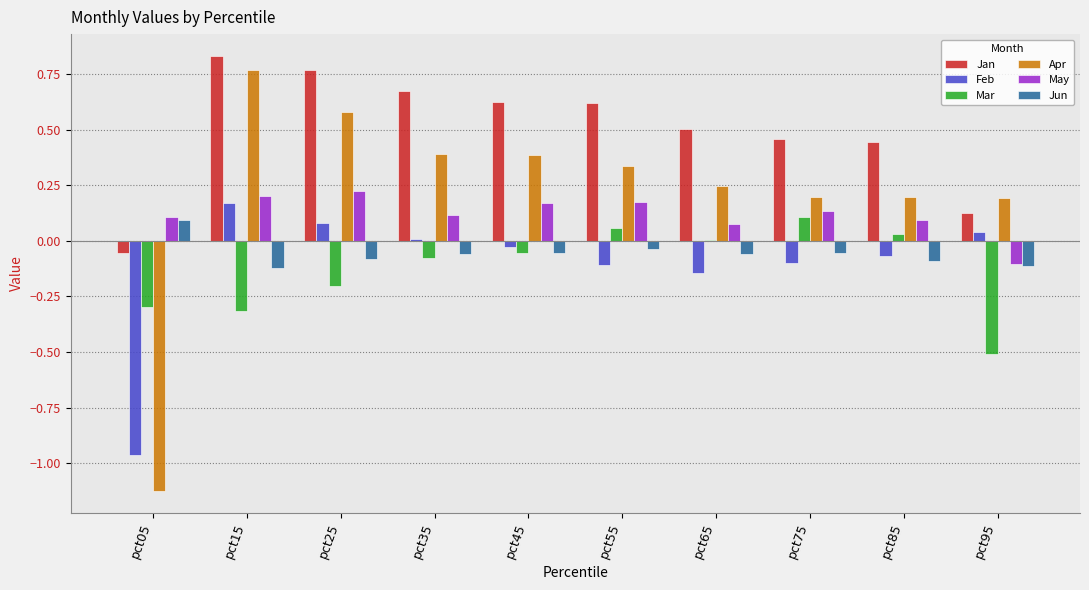

Which series changed the most between pct15 and pct95?

Jan